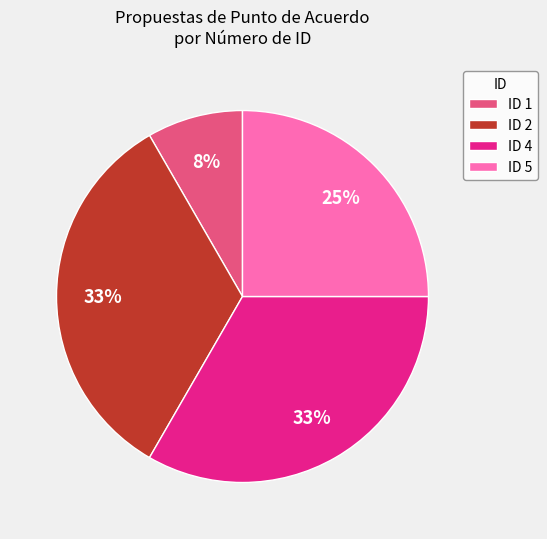

What is the ratio of the value at ID 4 to the value at ID 5?

1.3